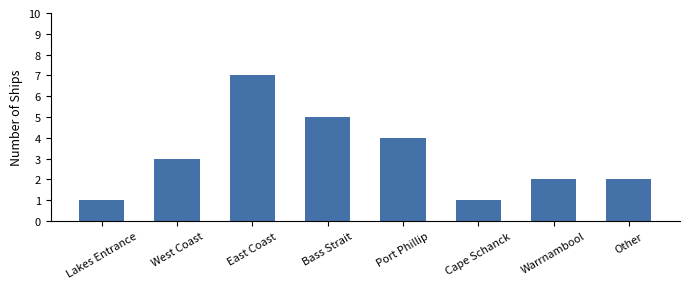

Reading left to right, list all the values displayed in this chart.

Lakes Entrance=1	West Coast=3	East Coast=7	Bass Strait=5	Port Phillip=4	Cape Schanck=1	Warrnambool=2	Other=2